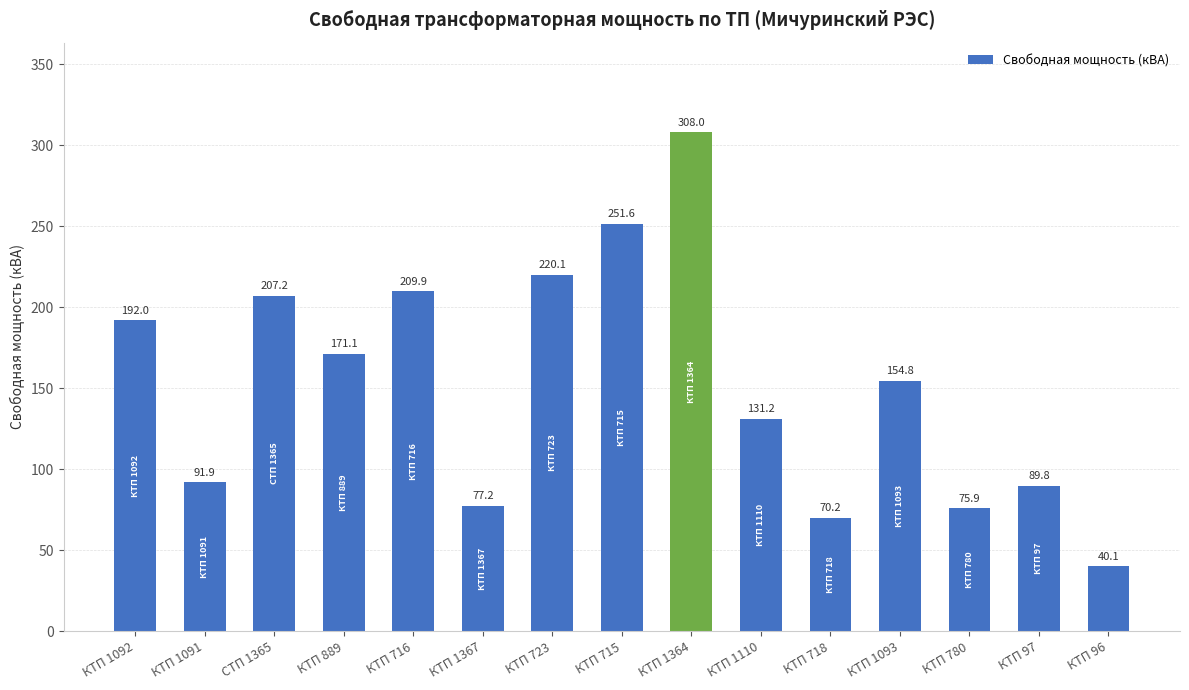

At which category does the chart reach its minimum across all series?

КТП 96